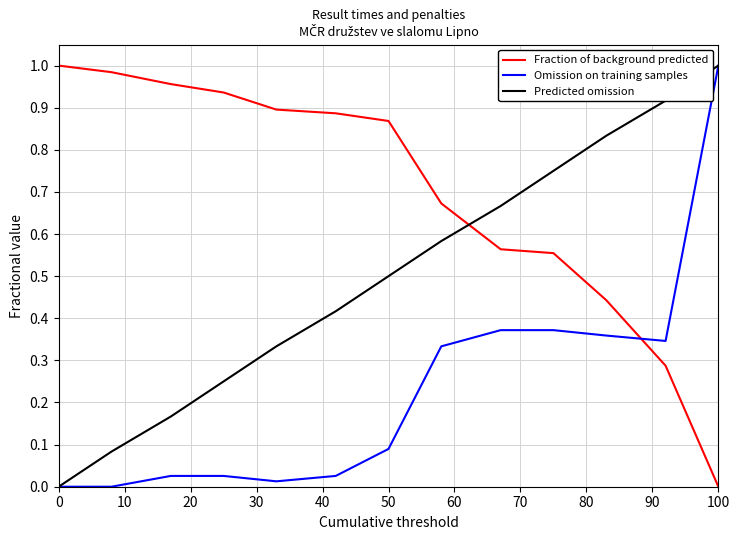

List the series in order of their overall mean, lowest first.

Omission on training samples, Predicted omission, Fraction of background predicted